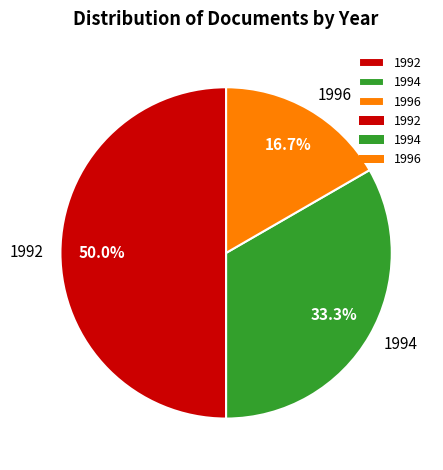

How many segments does this pie chart have?

3